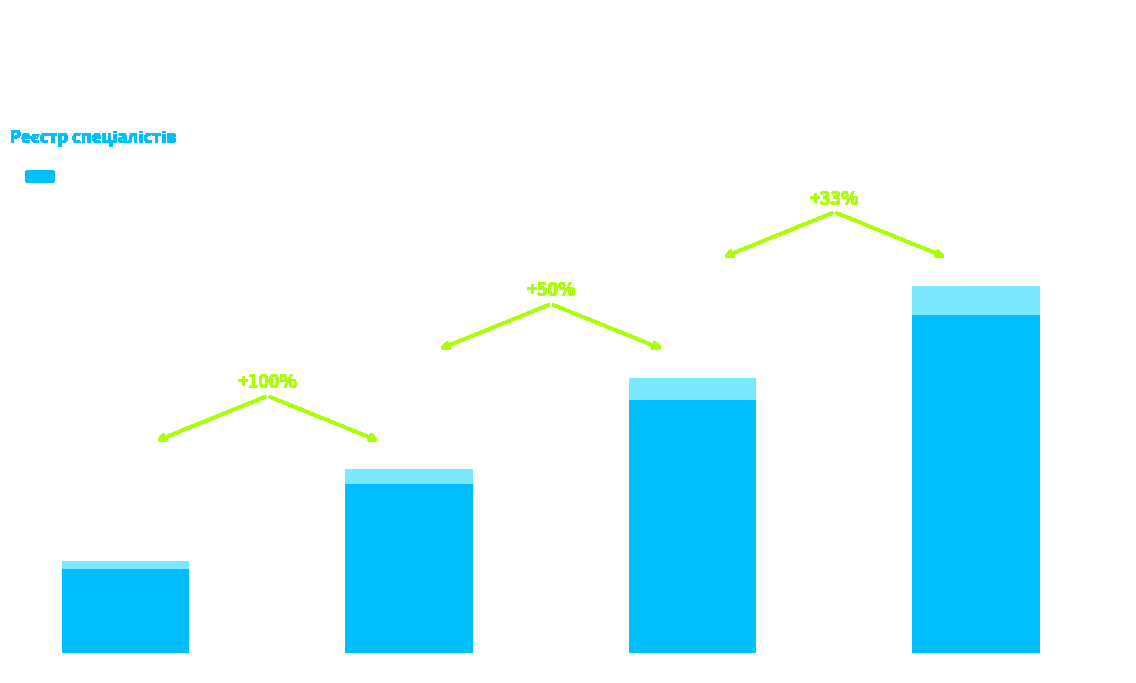

The chart shows a value of 7 at Спеціаліст вищої категорії. True or false?

False